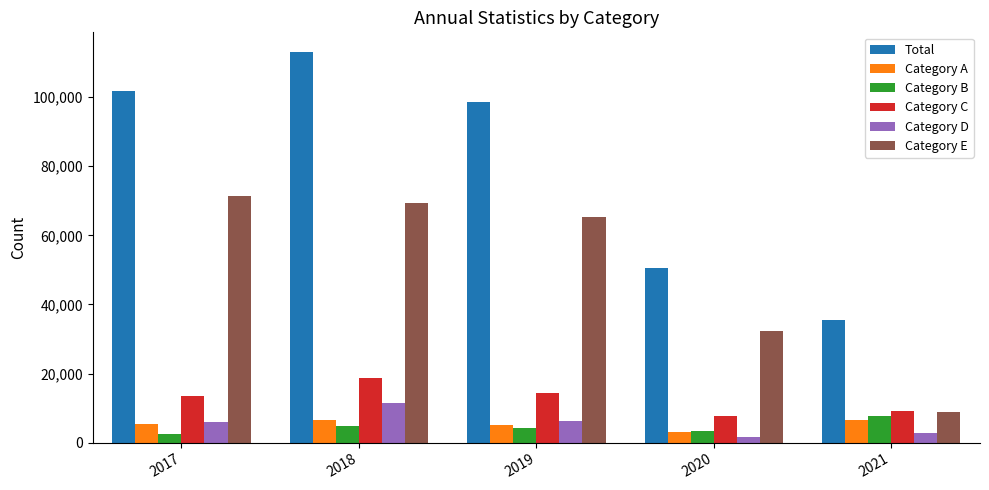

What is the maximum value shown in the chart?

113091